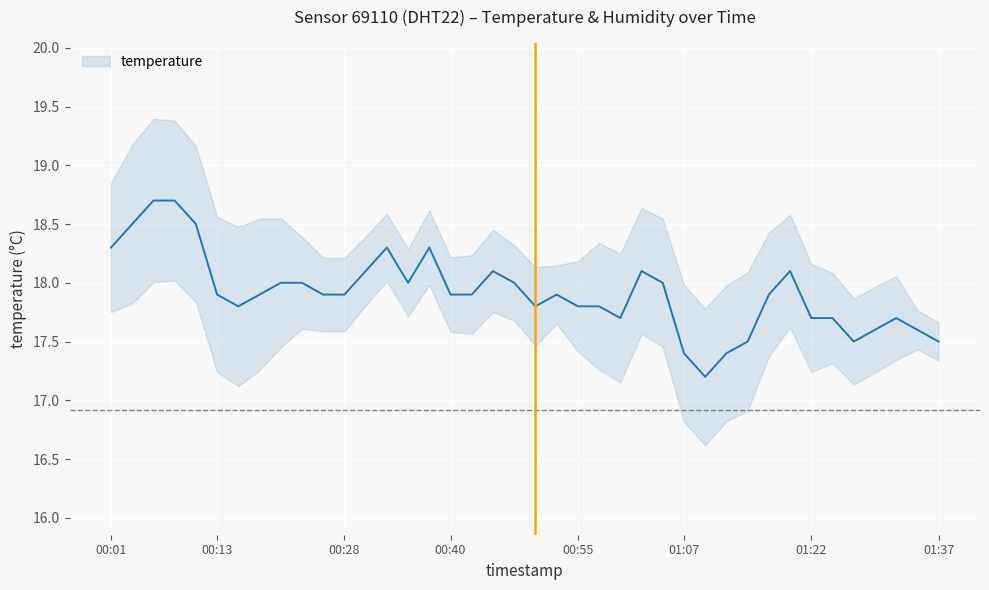

What is the change in value from 16 to 37?

-0.2